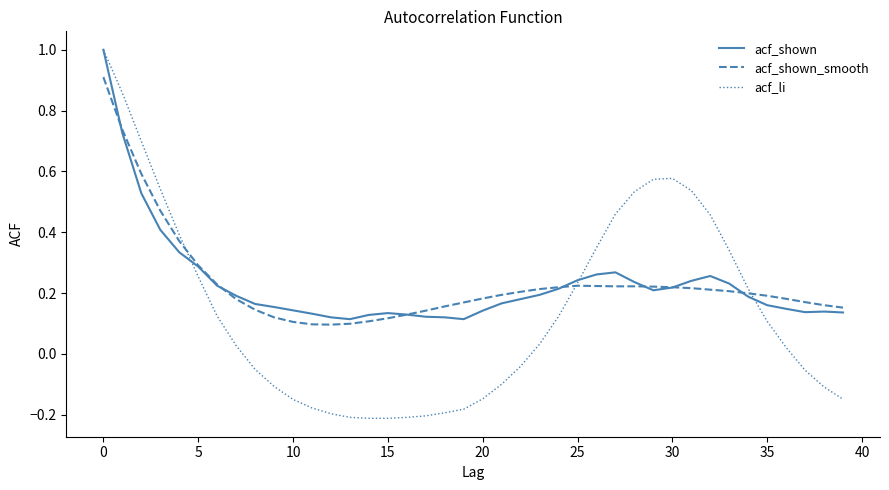

What is the greatest value displayed?

1.0